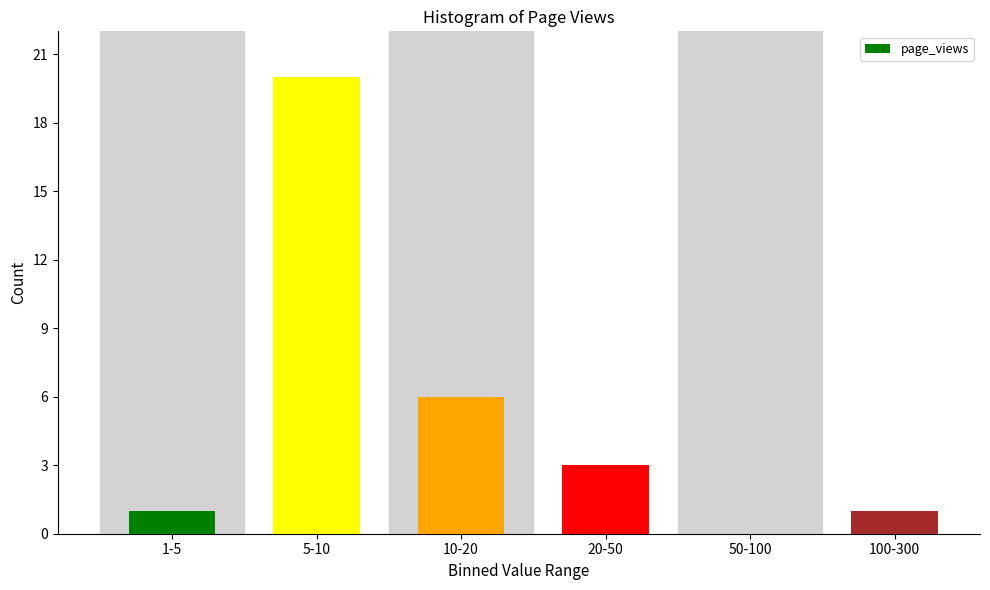

Reading left to right, extract all data points from this chart.

1-5=1	5-10=20	10-20=6	20-50=3	50-100=0	100-300=1